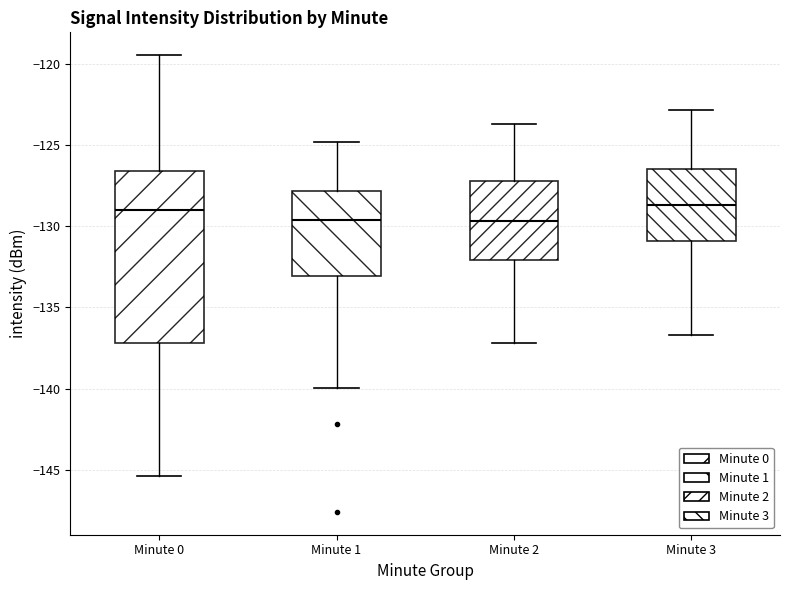

Reading left to right, read every box against the y-axis: the position of its median line, the range the box covers, and the ends of its whiskers. The values are not printed on the chart, so give them approximately, as read against the axis.

Minute 0: median -129.0, box -137.0 to -126.5, whiskers -145.5 to -119.5
Minute 1: median -129.5, box -133.0 to -128.0, whiskers -140.0 to -125.0
Minute 2: median -129.5, box -132.0 to -127.0, whiskers -137.0 to -123.5
Minute 3: median -128.5, box -131.0 to -126.5, whiskers -136.5 to -123.0